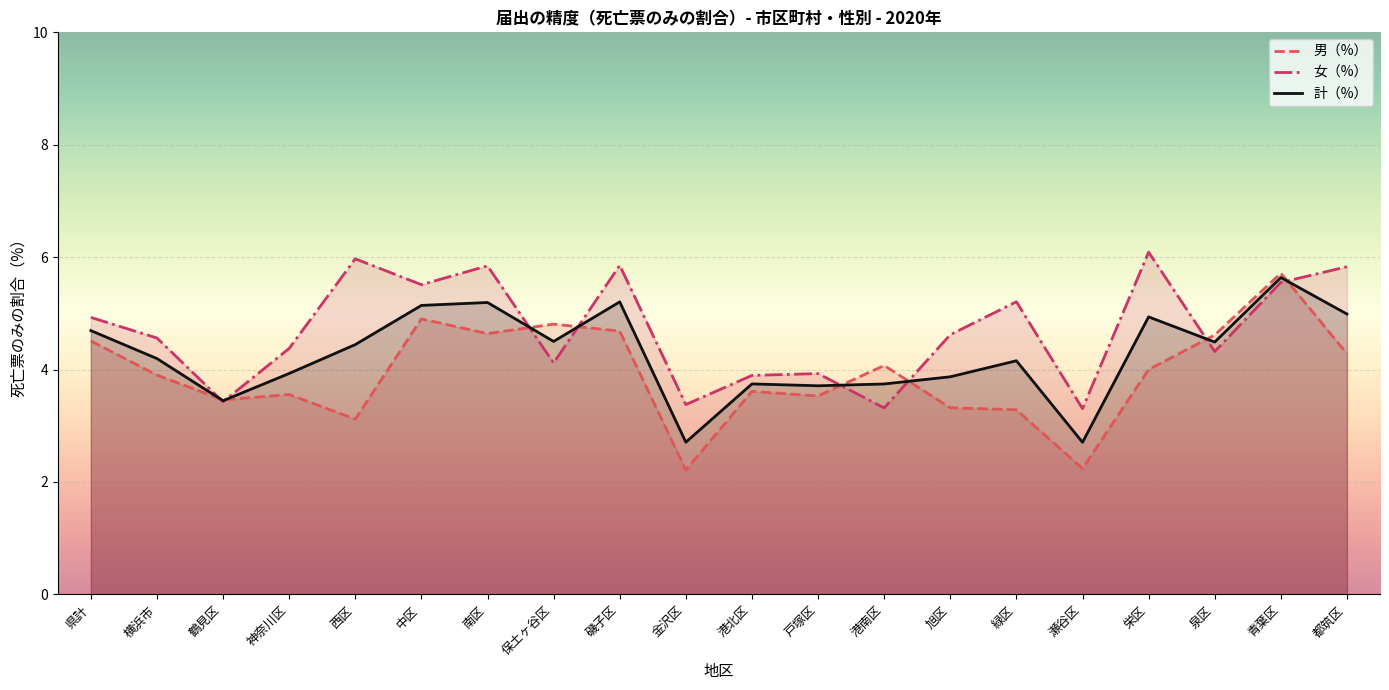

True or false: 女（%） has a value of 3.7 at 磯子区.

False